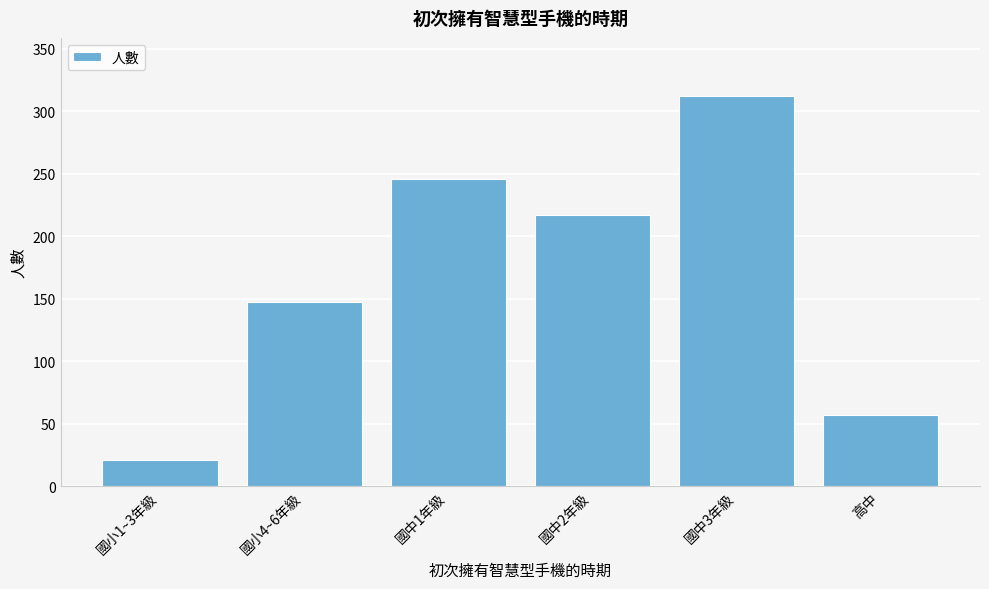

Reading right to left, extract all data points from this chart.

高中=57	國中3年級=312	國中2年級=217	國中1年級=246	國小4~6年級=147	國小1~3年級=21